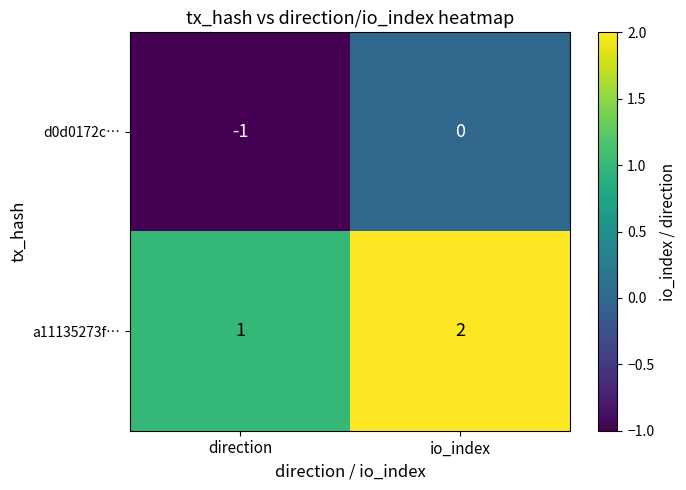

Reading left to right, extract all data points from this chart.

d0d0172c…: direction=-1	io_index=0
a11135273f…: direction=1	io_index=2